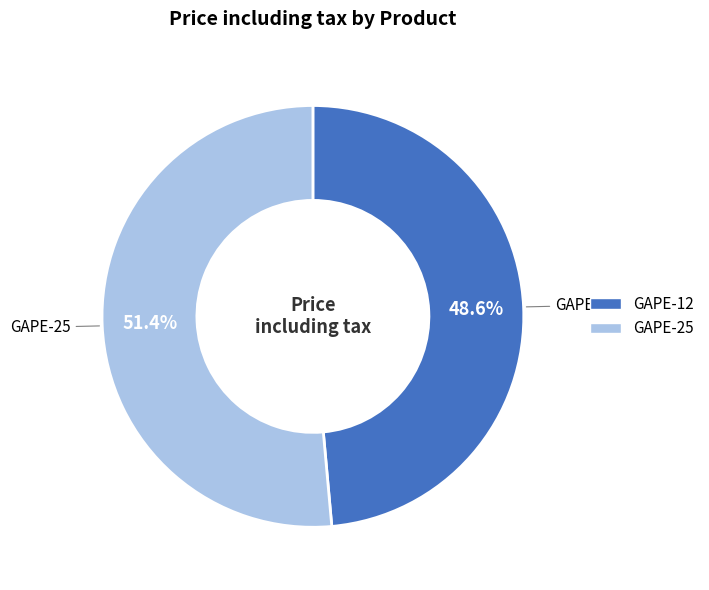

To the nearest percent, what is the difference between the GAPE-25 and GAPE-12 slice percentages?

3%